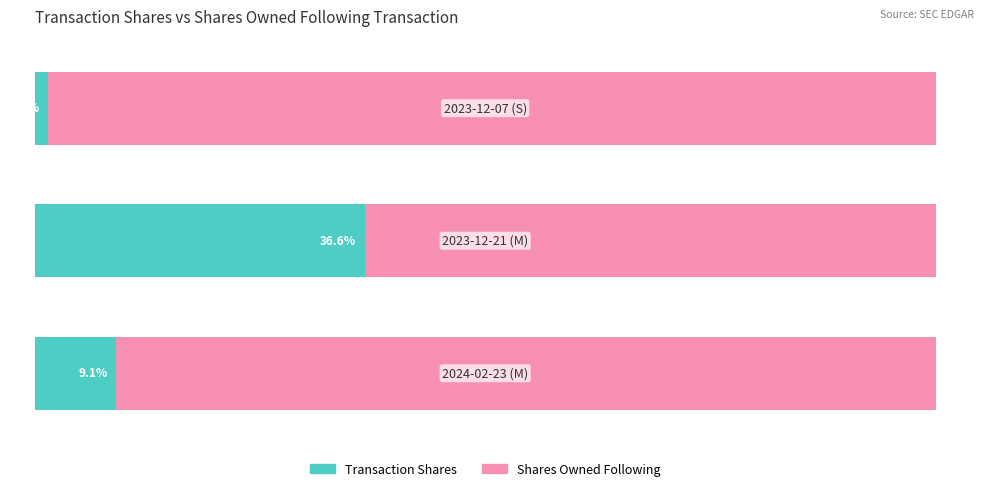

What are all the series names shown in the legend?

Transaction Shares, Shares Owned Following